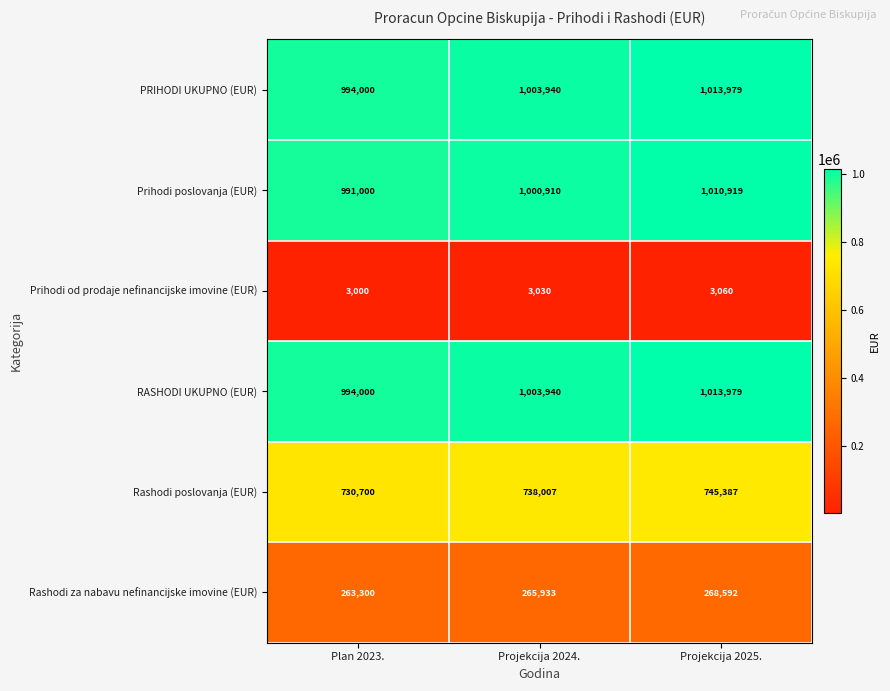

At which category is the sum across all series the highest?

Projekcija 2025.